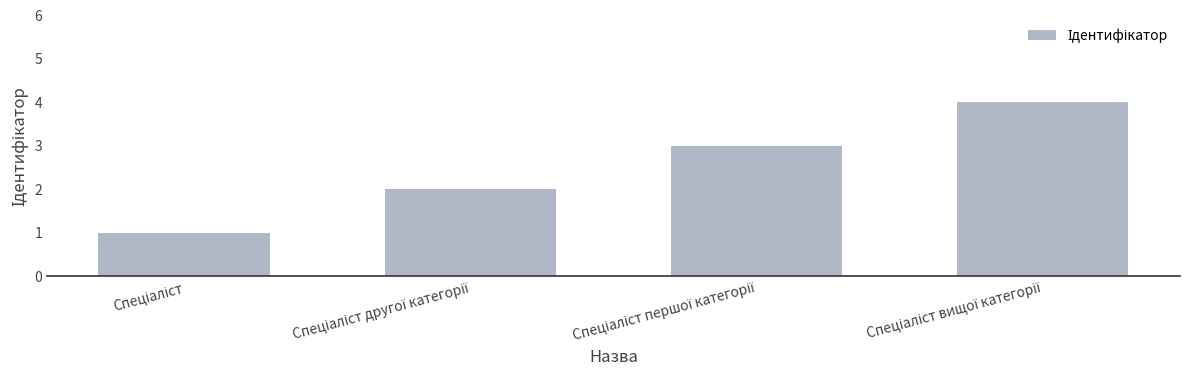

Count the values in the range 2 to 4.

3